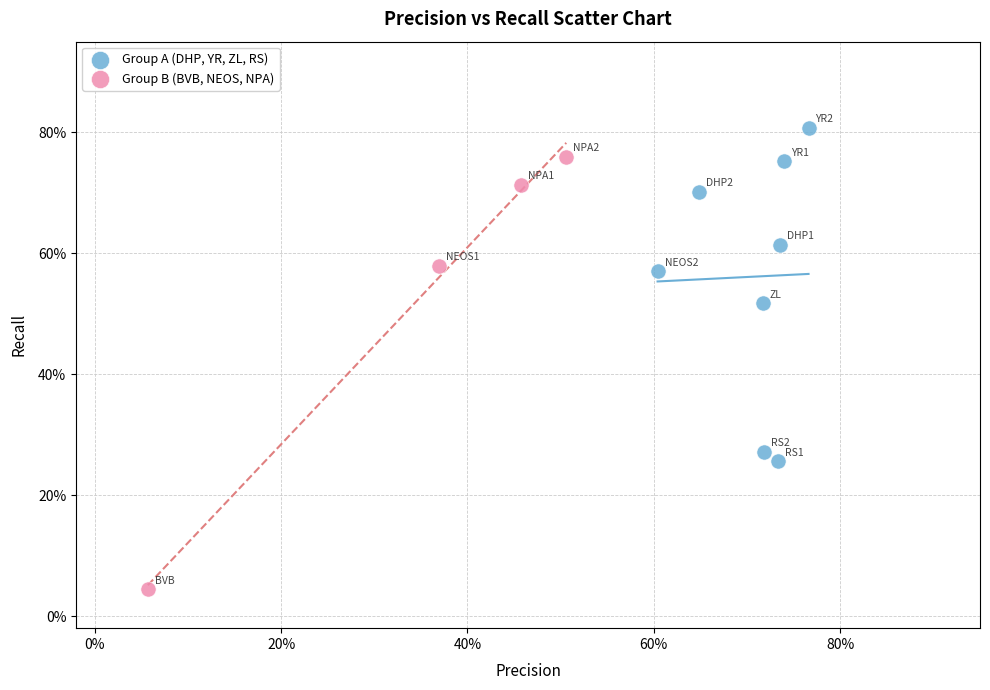

Which series has the widest spread of Y values?

Group B (BVB, NEOS, NPA)